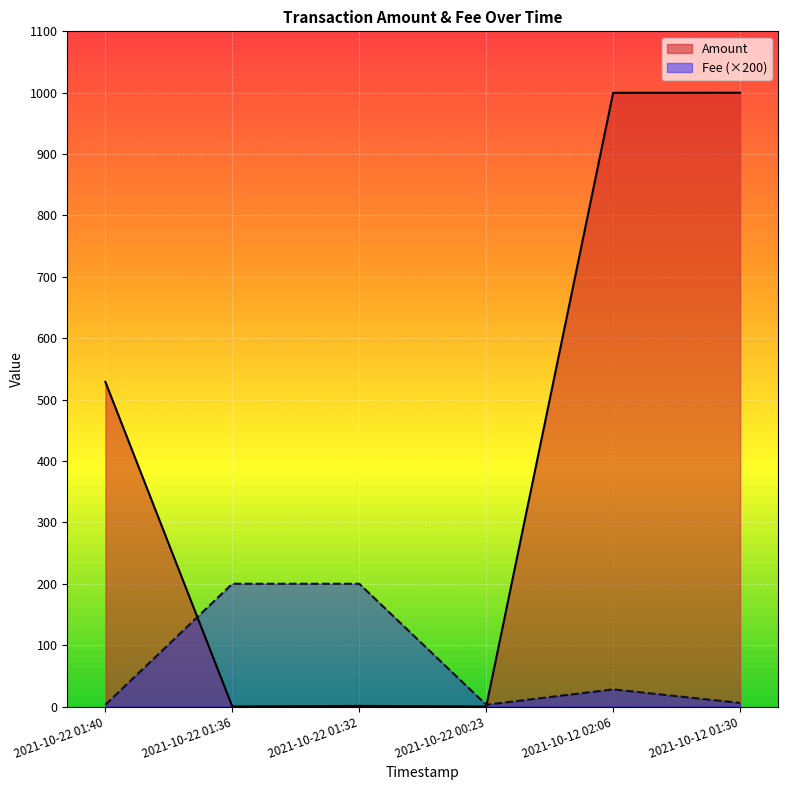

How many times do Amount and Fee cross each other?

2